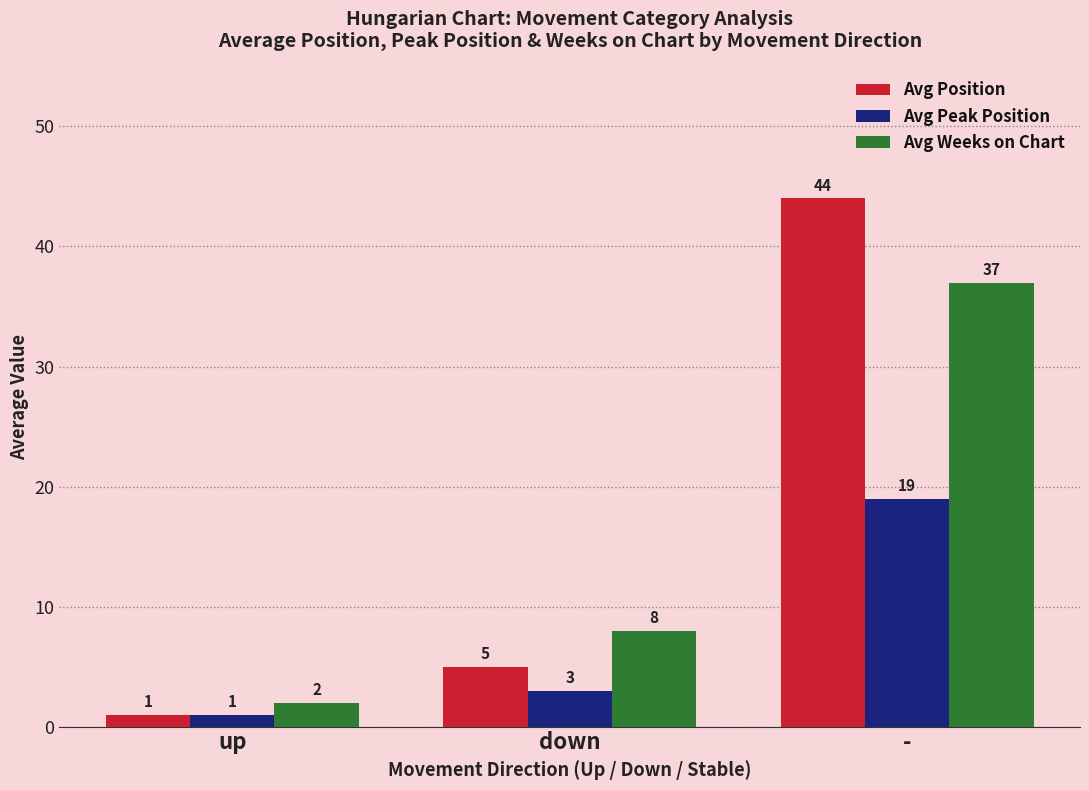

Reading left to right, list all the values displayed in this chart.

Avg Position: 1	5	44
Avg Peak Position: 1	3	19
Avg Weeks on Chart: 2	8	37